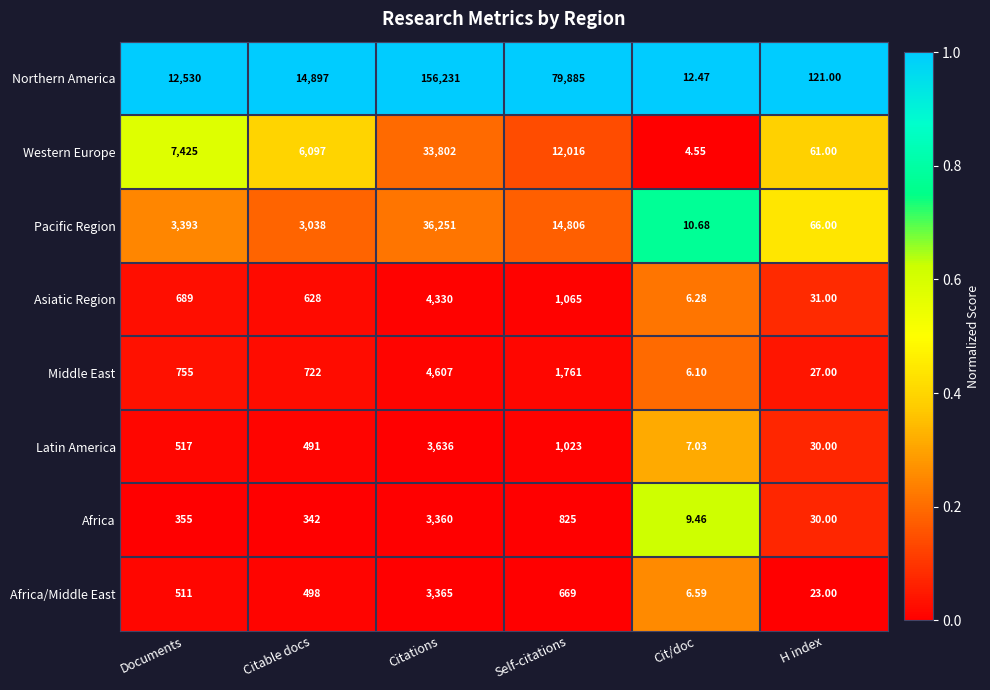

Which series has the largest total across all categories?

Northern America